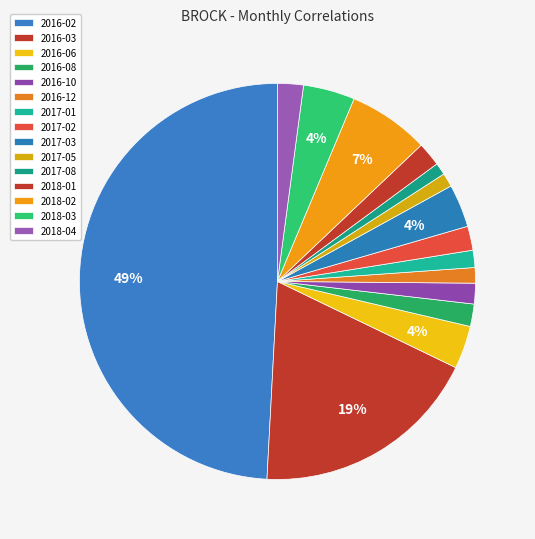

Does 2017-02 account for over 50% of the chart?

No